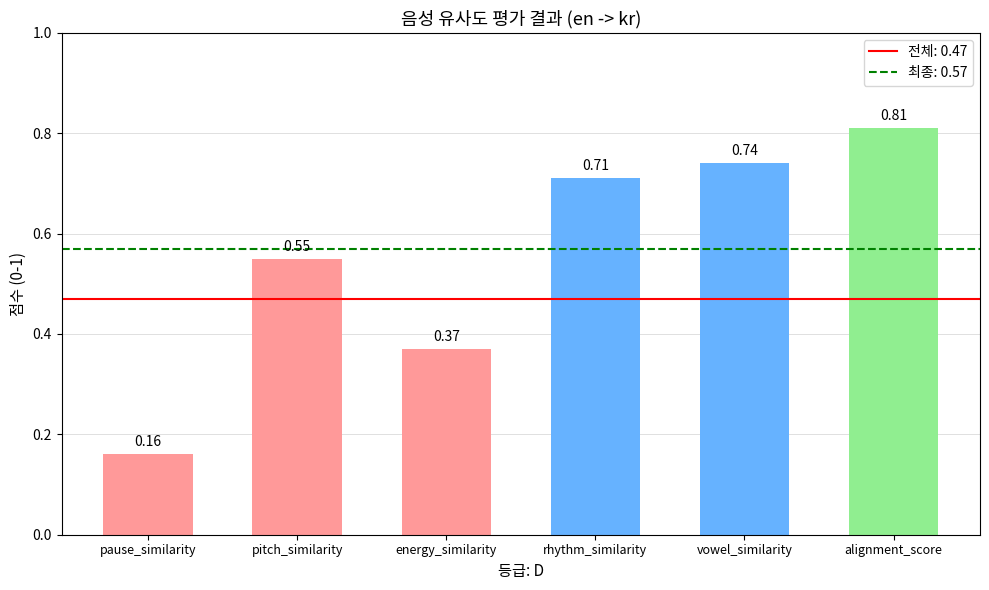

What is the label of the 4th bar from the right?

energy_similarity